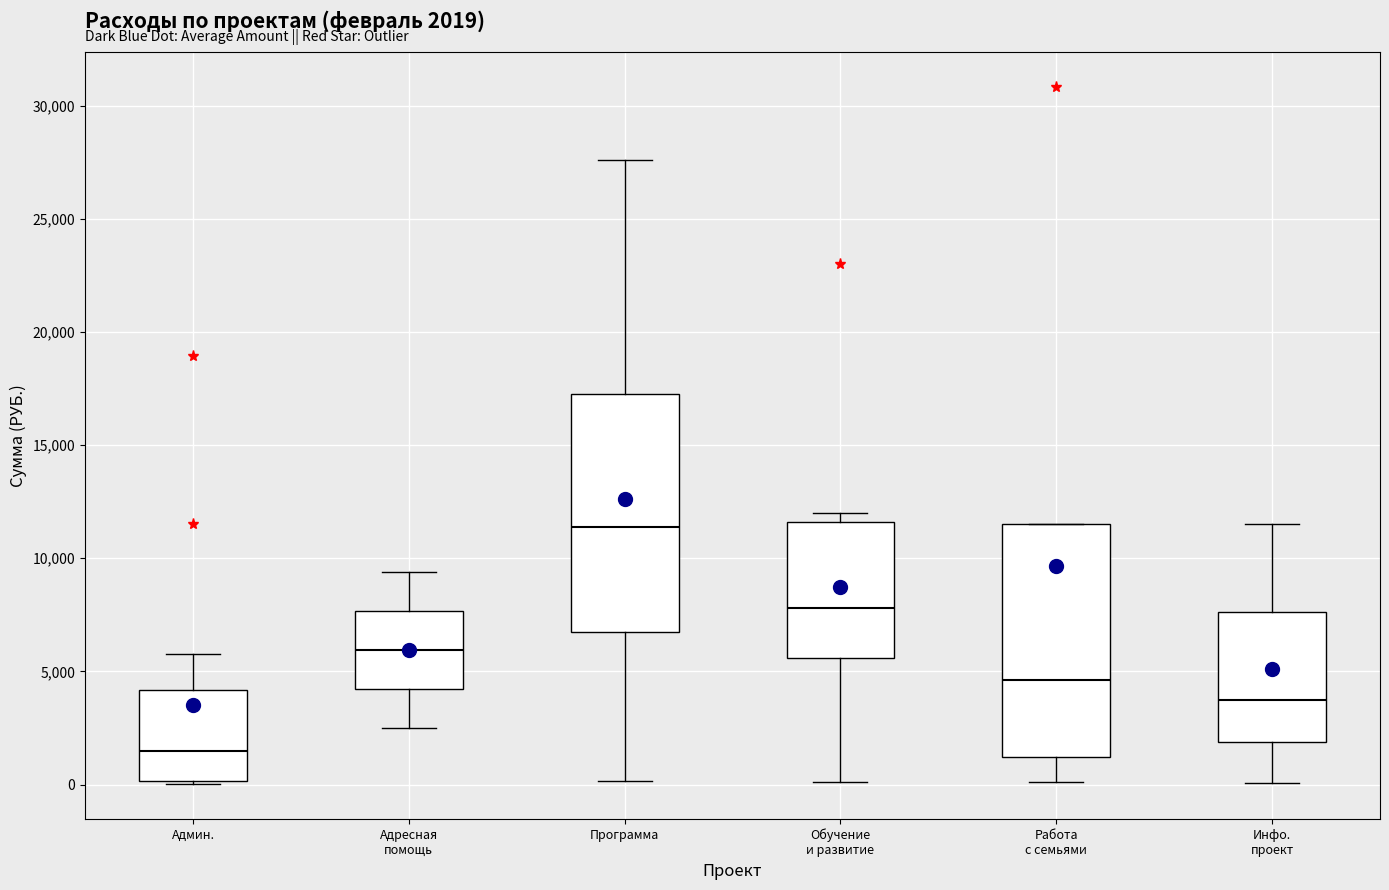

Which box's median line is the highest?

Программа